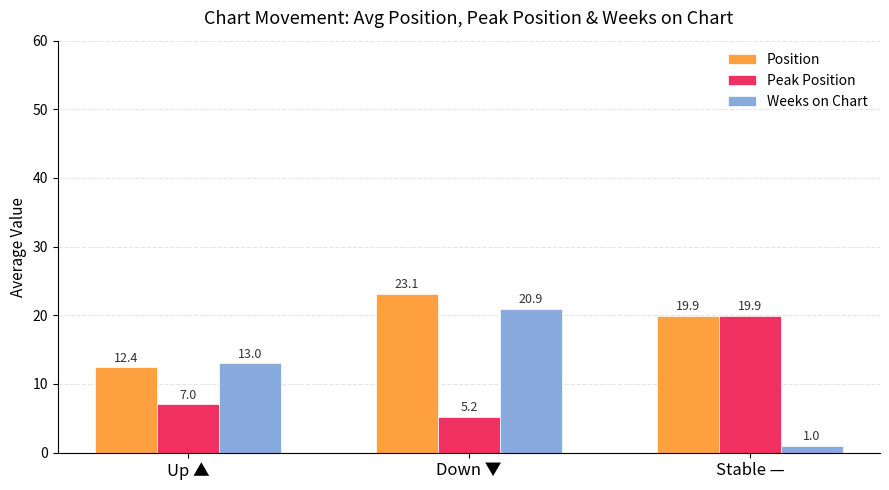

Which series has the largest total across all categories?

Position